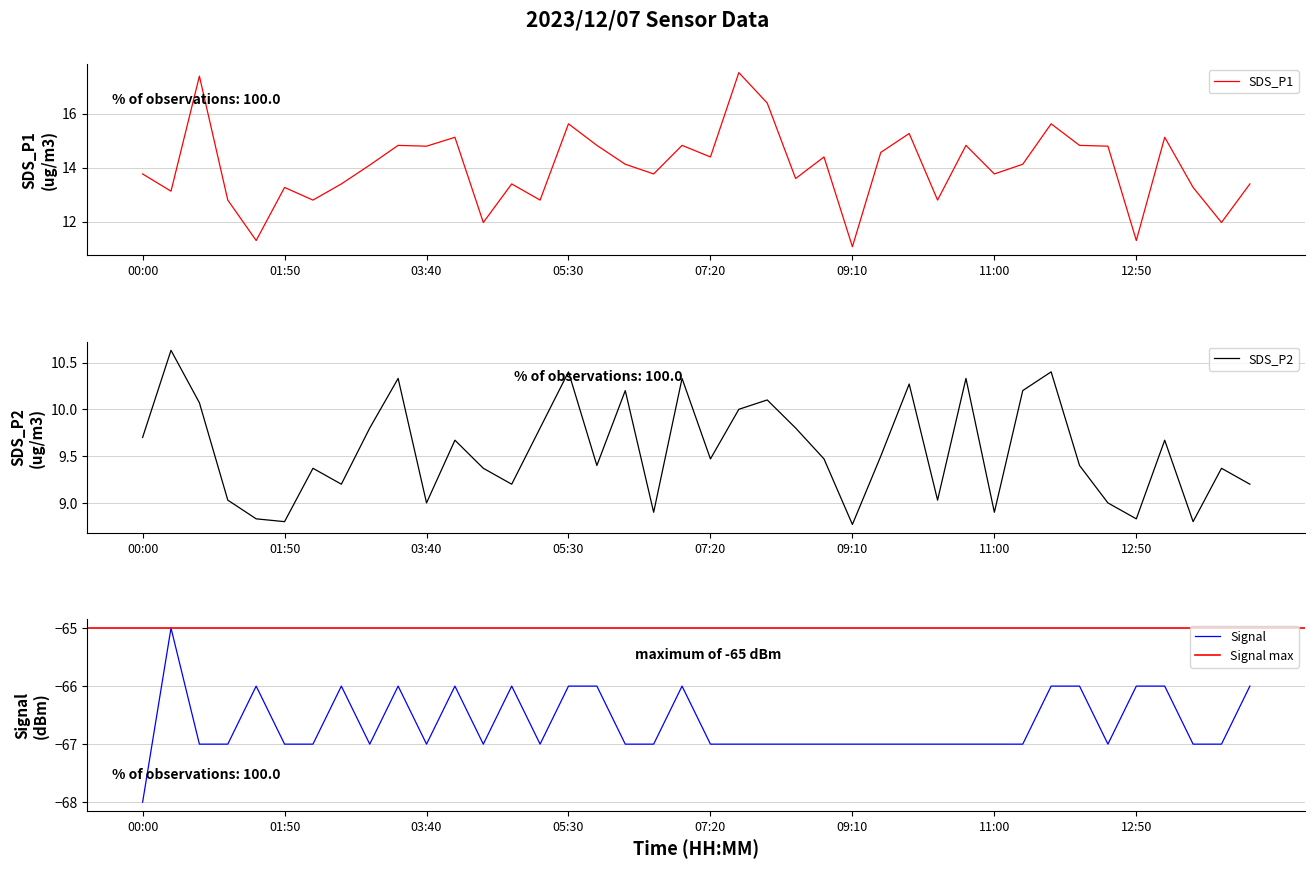

The value of SDS_P2 at 11:22 is 4.4. True or false?

False